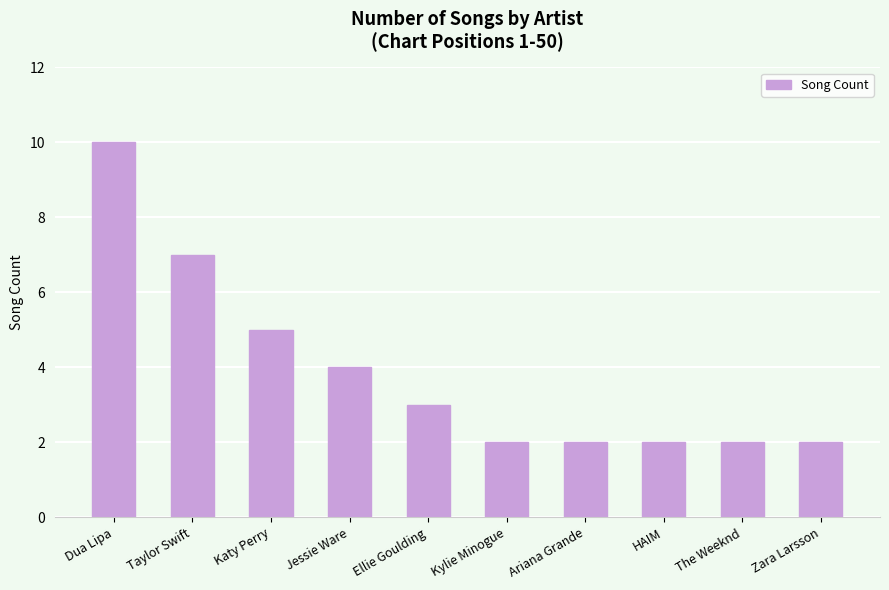

What is the sum of all values?

39